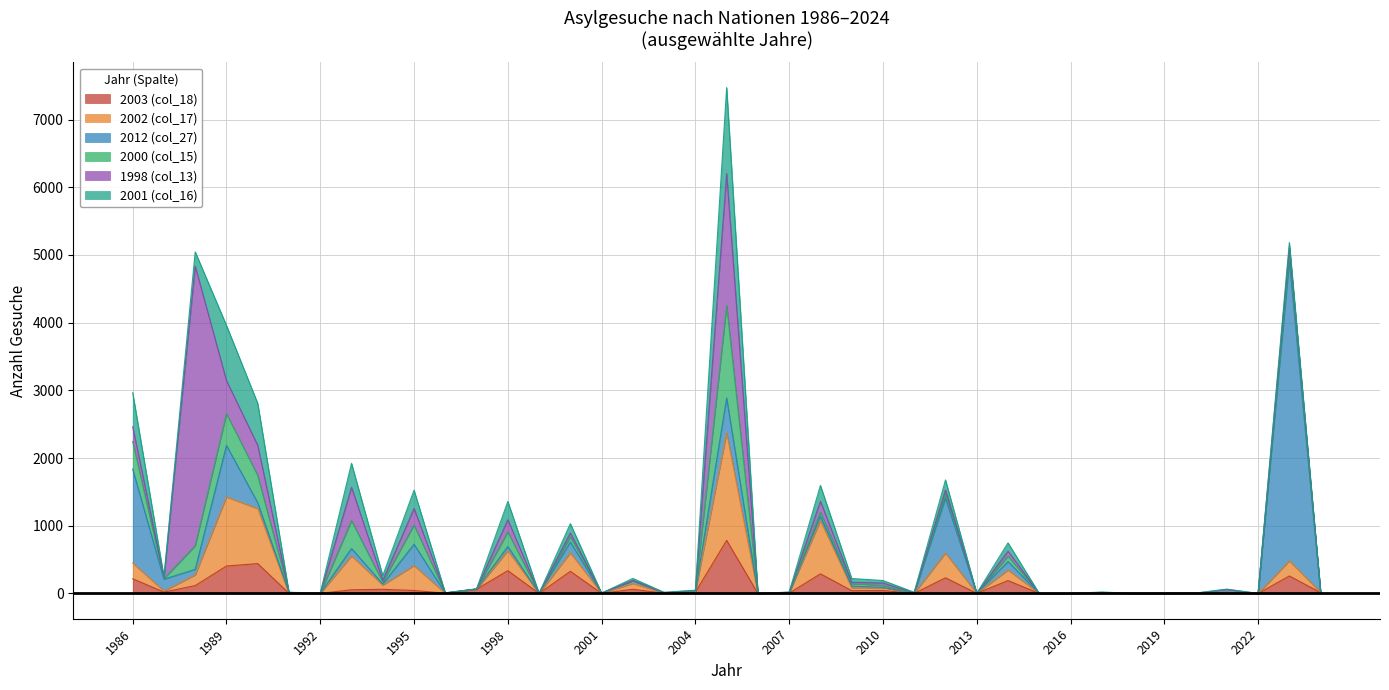

How many data points does each series have?

39